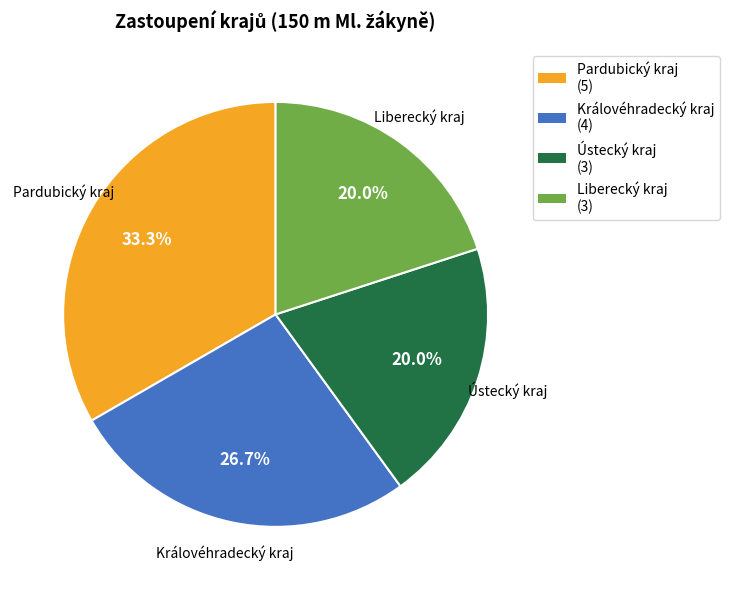

Is it true that Ústecký kraj is 20% of the pie?

True